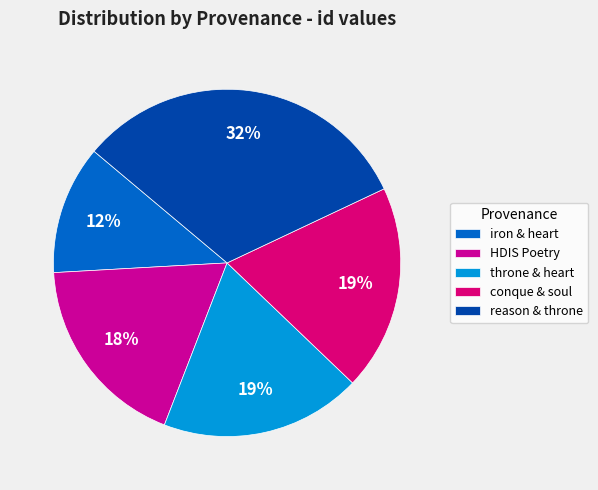

How many segments does this pie chart have?

5